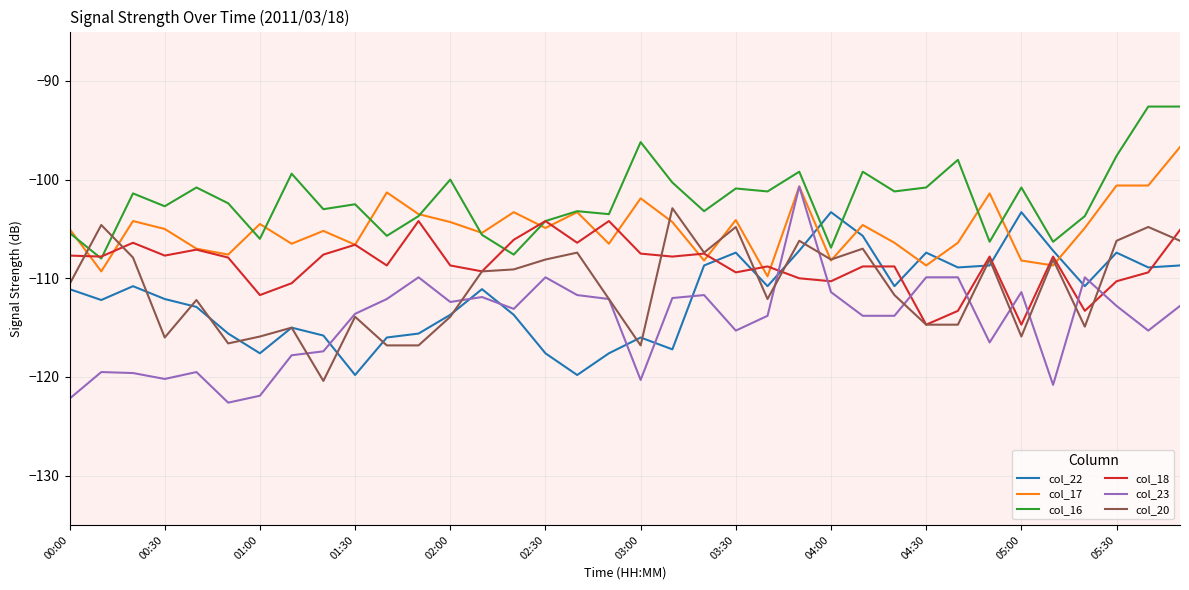

What is the lowest value of the col_16 series?

-108.0